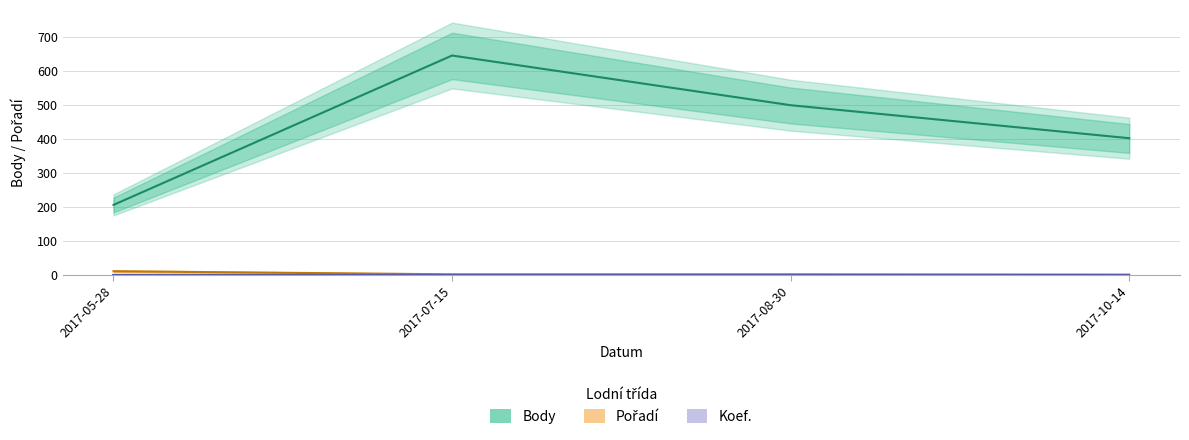

Which has a higher value, 2017-05-28 or 2017-08-30?

2017-08-30